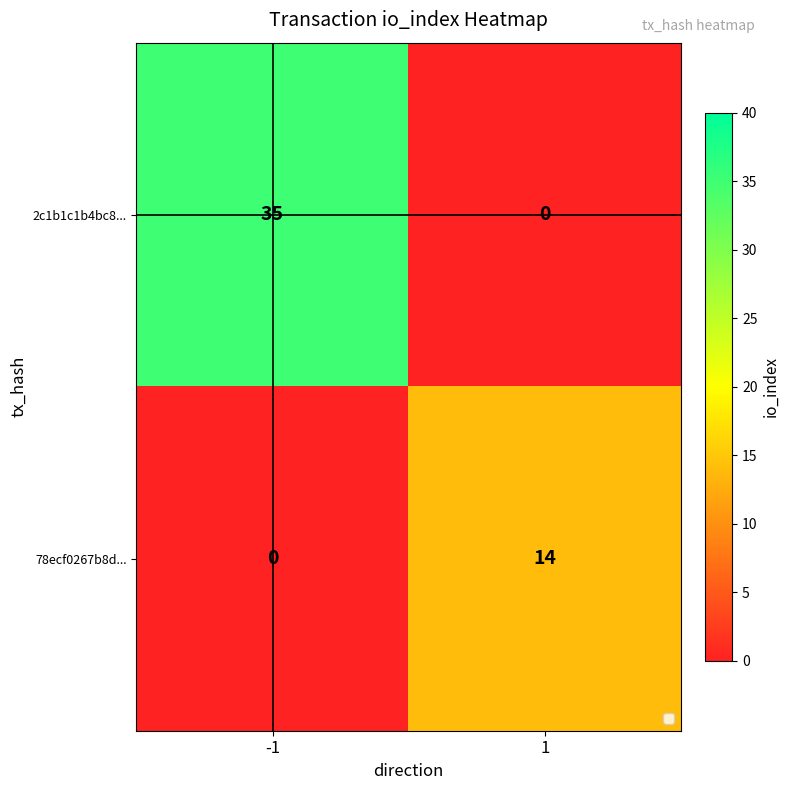

How many categories are shown in the chart?

2